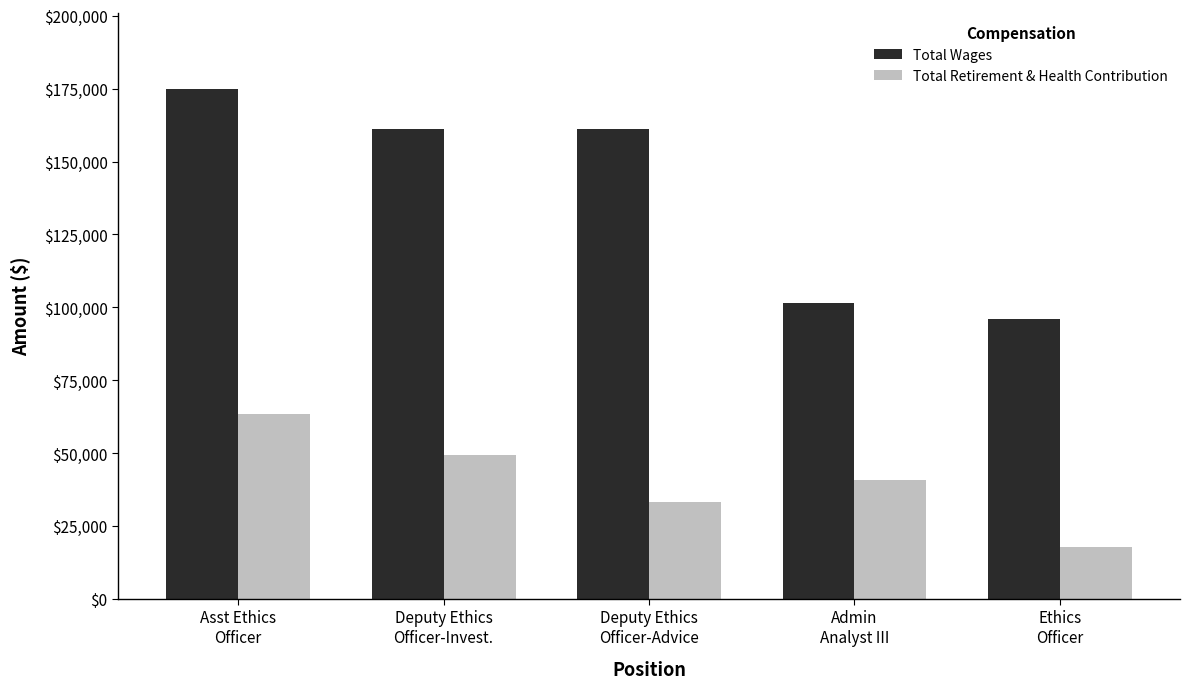

Which category has the highest value in the Total Retirement & Health Contribution series?

Asst Ethics
Officer